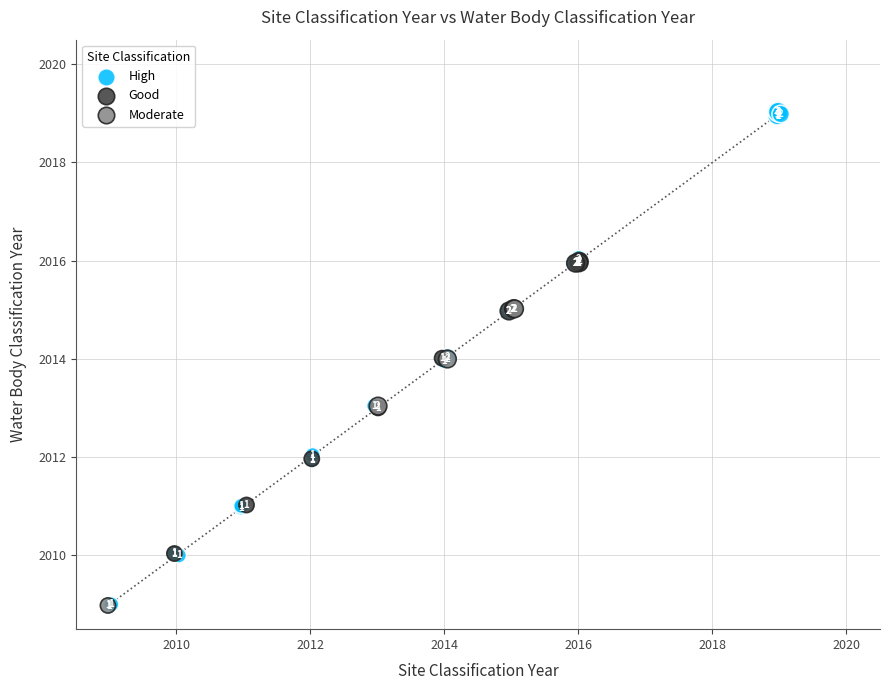

Which series reaches the maximum Y coordinate?

High